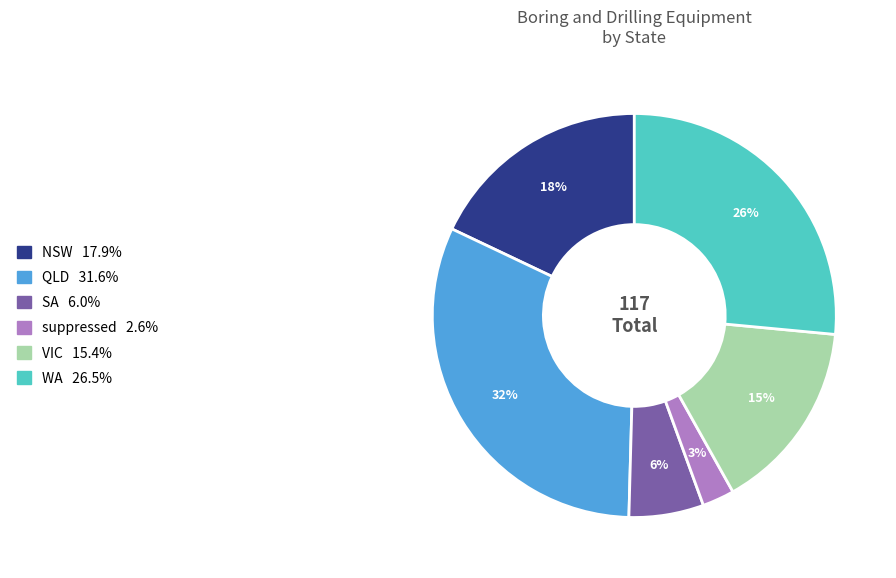

To the nearest percent, what is the difference between the VIC and SA slice percentages?

9%